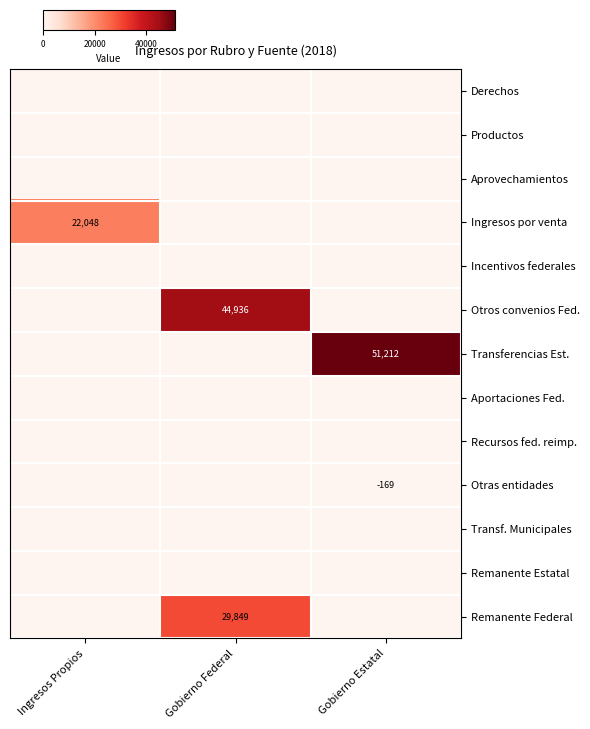

Is the value of Productos at Gobierno Federal greater than the value of Otras entidades at Ingresos Propios?

No